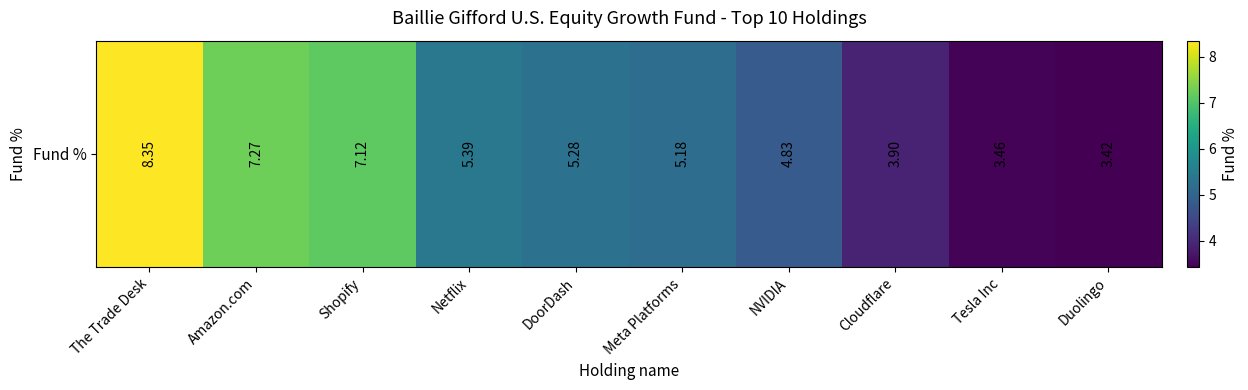

What is the difference between the values at Shopify and The Trade Desk?

1.2